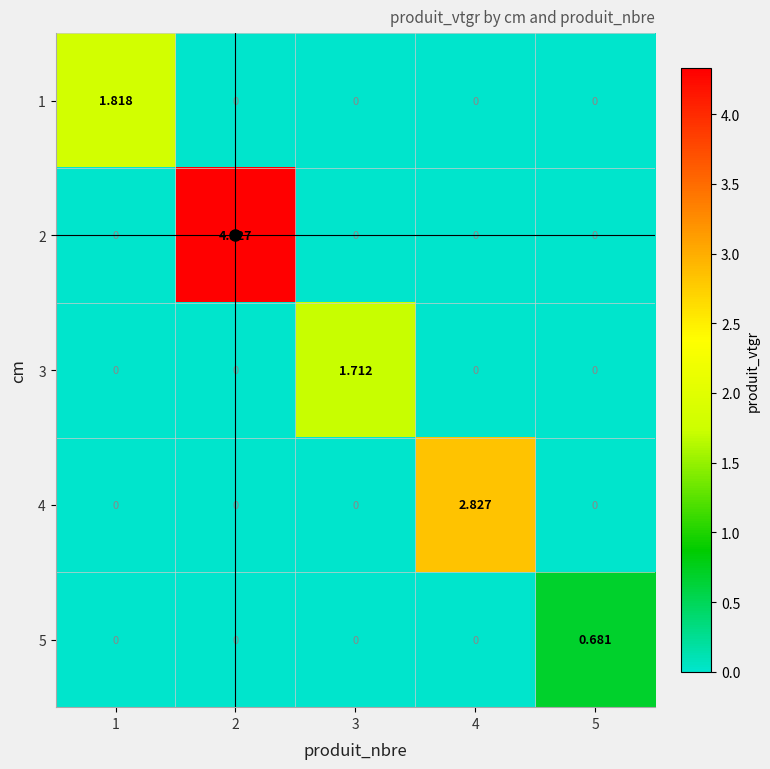

Count the number of data series in this chart.

5